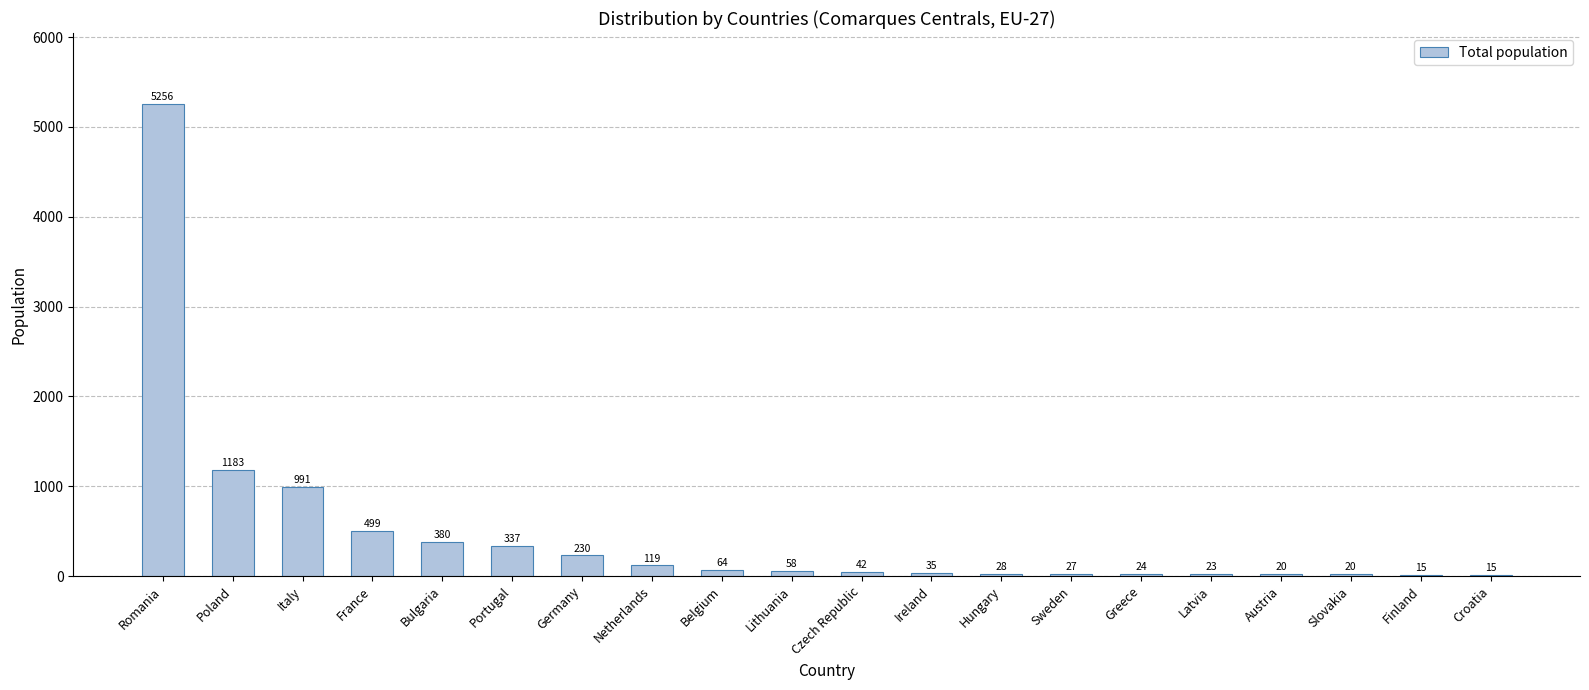

What is the greatest value displayed?

5256